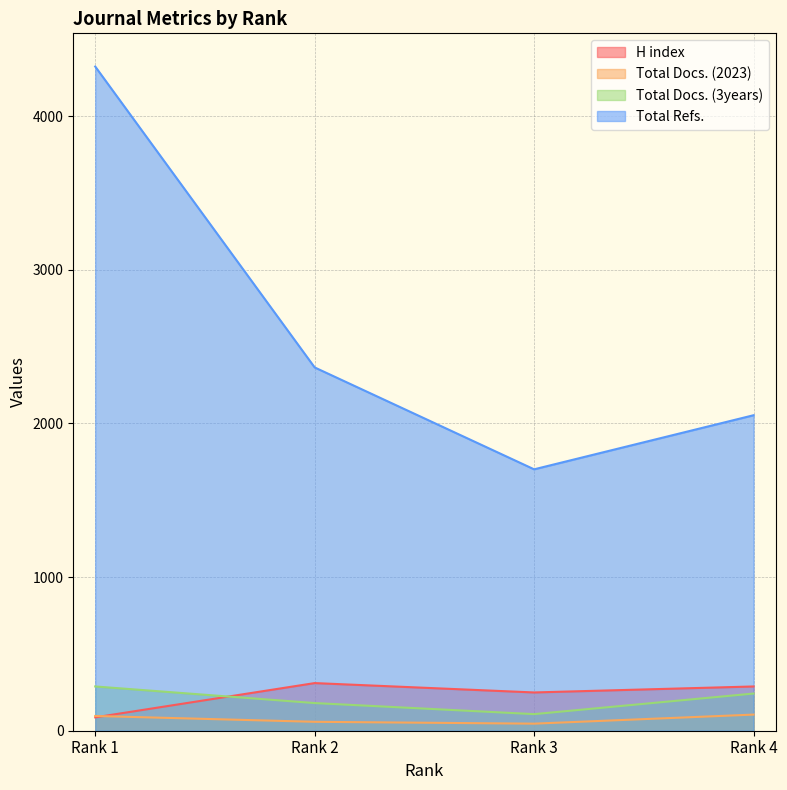

What is the smallest value displayed?

46